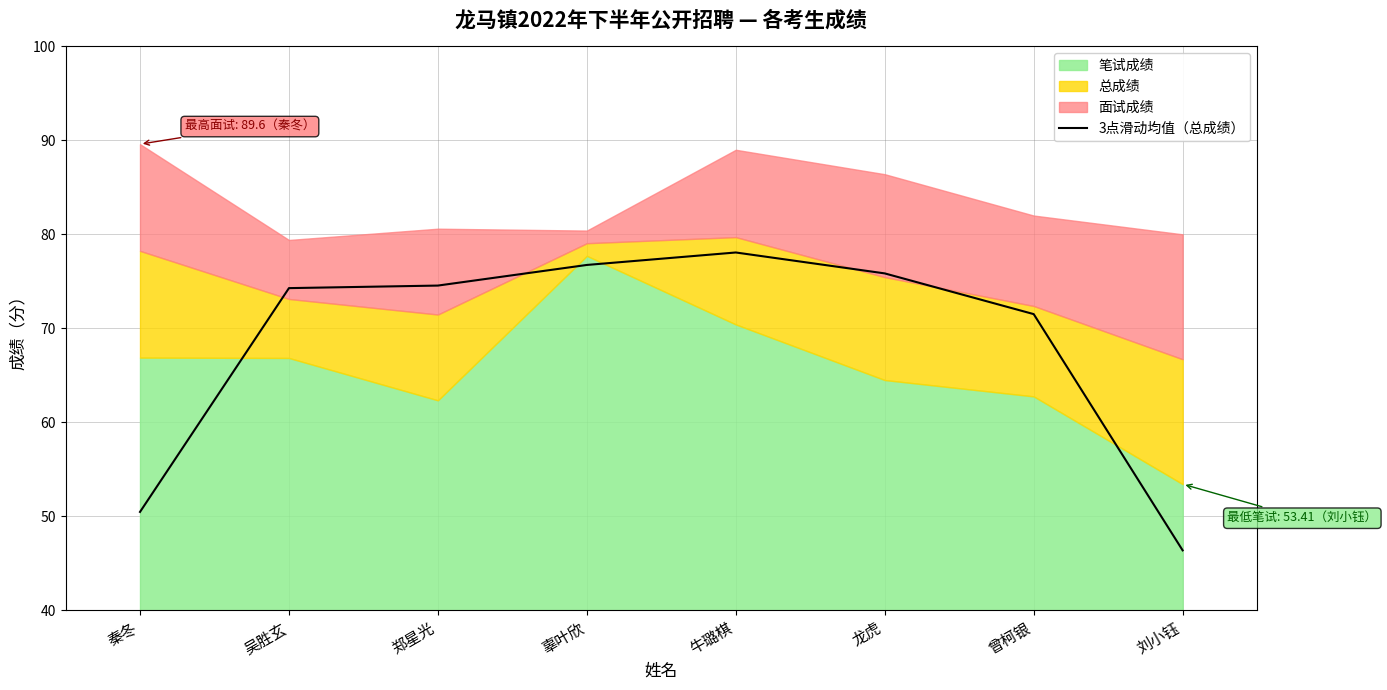

What is the difference between the second highest and minimum values?

30.4